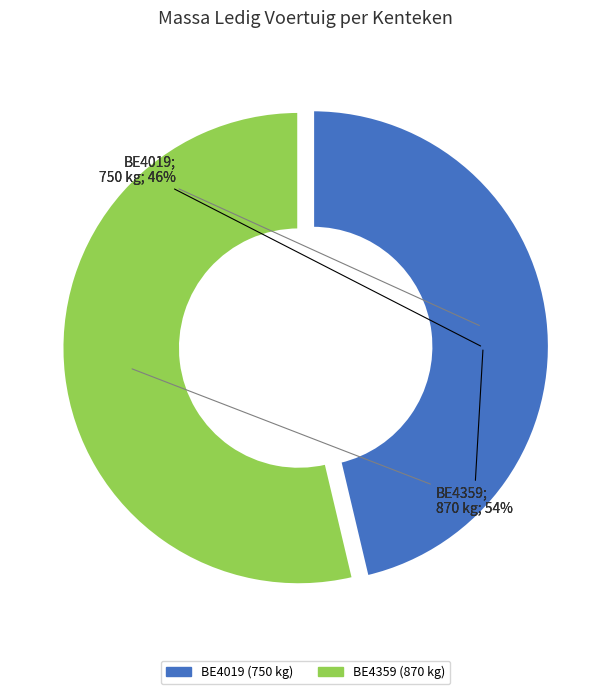

The BE4019 slice represents 61% of the pie. True or false?

False